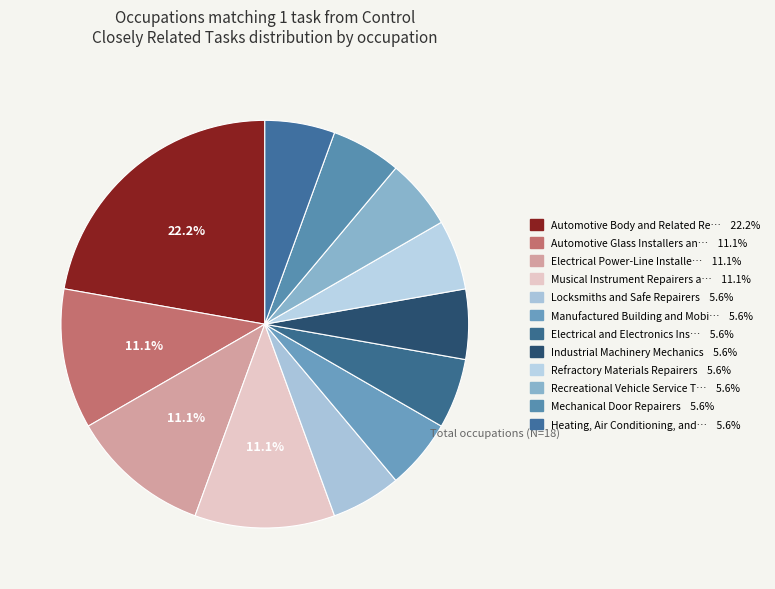

How many slices are in this pie chart?

12